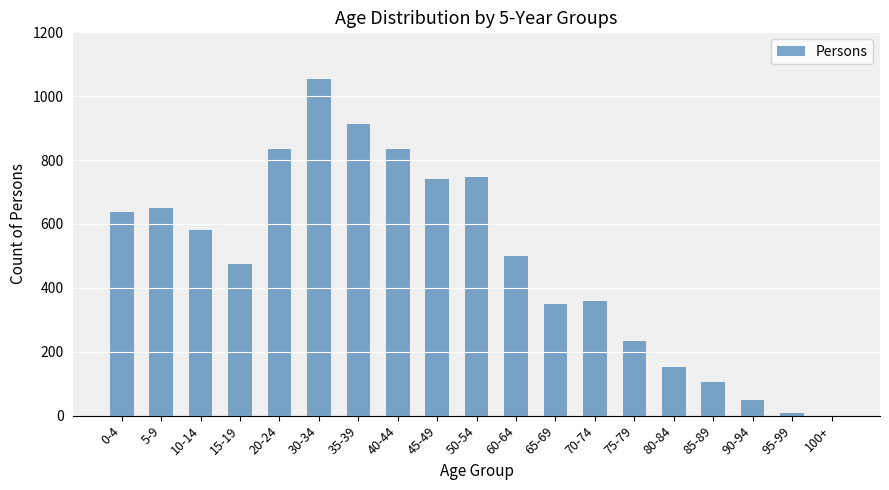

What is the ratio of the value at 50-54 to the value at 10-14?

1.3